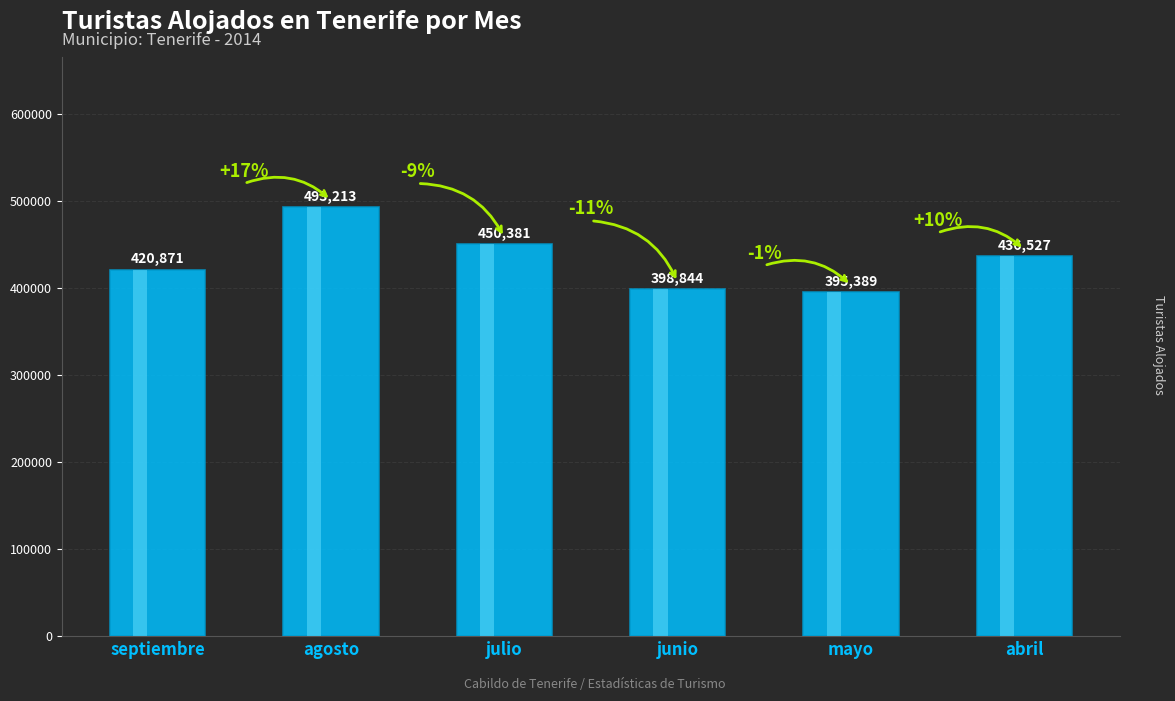

List the labels in order of value, largest first.

agosto, julio, abril, septiembre, junio, mayo